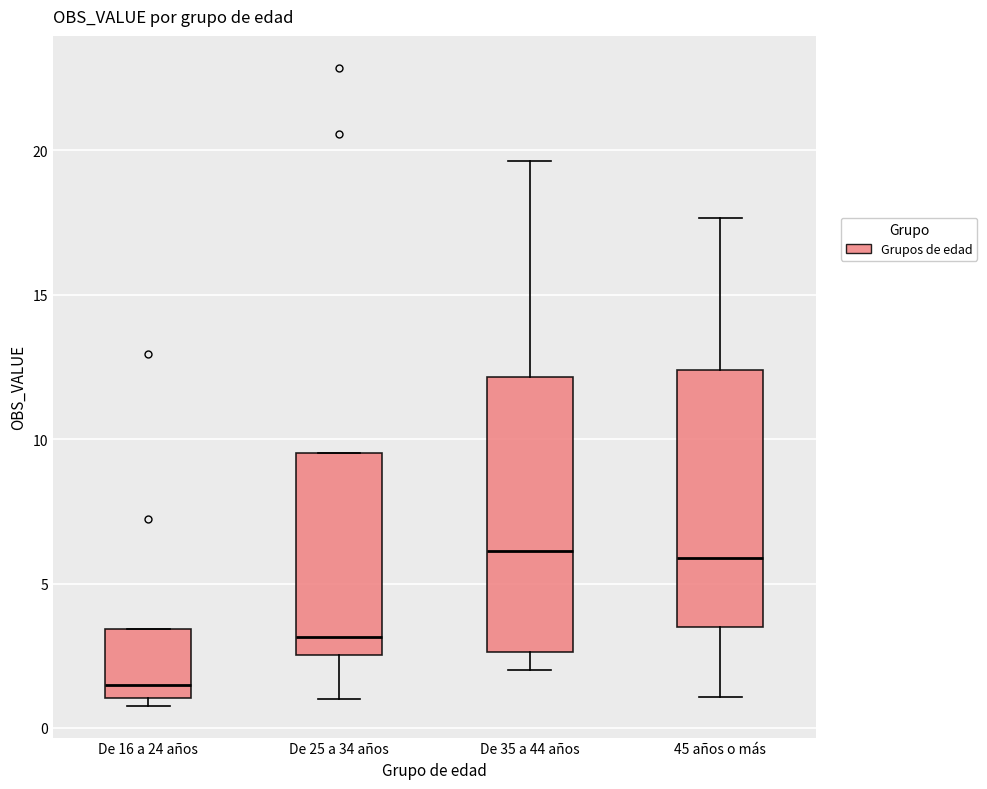

Which box's median line is the lowest?

De 16 a 24 años